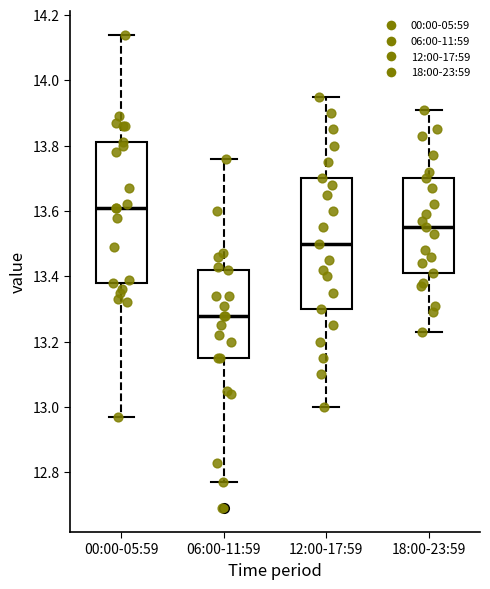

Reading left to right, read every box against the y-axis: the position of its median line, the range the box covers, and the ends of its whiskers. The values are not printed on the chart, so give them approximately, as read against the axis.

00:00-05:59: median 13.62, box 13.38 to 13.82, whiskers 12.98 to 14.14
06:00-11:59: median 13.28, box 13.16 to 13.42, whiskers 12.78 to 13.76
12:00-17:59: median 13.50, box 13.30 to 13.70, whiskers 13.00 to 13.96
18:00-23:59: median 13.56, box 13.42 to 13.70, whiskers 13.24 to 13.92